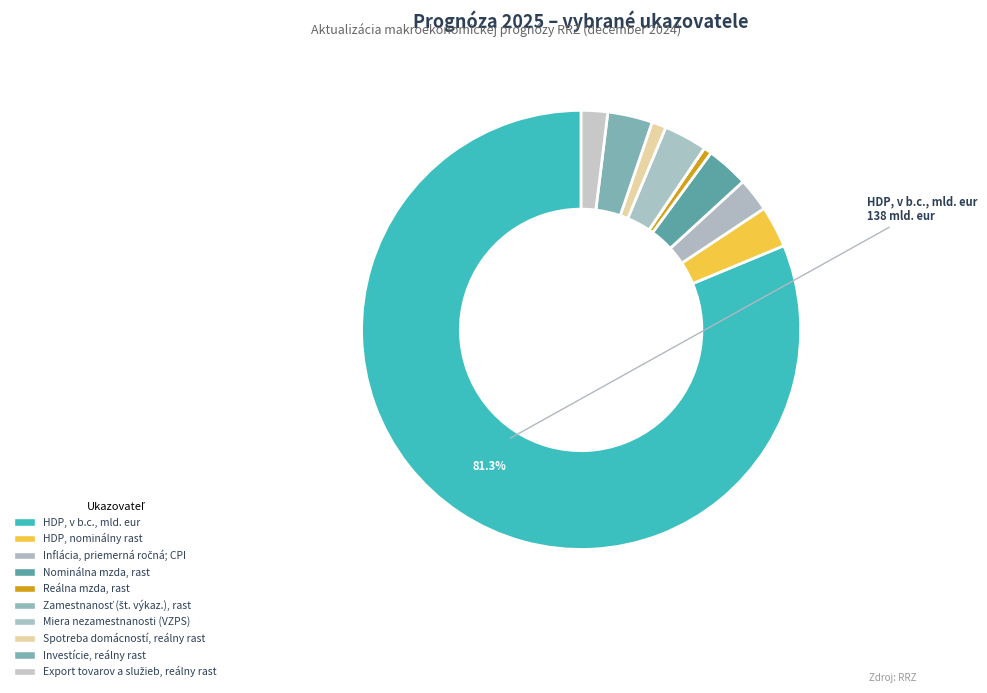

Is there a majority slice in this chart?

Yes